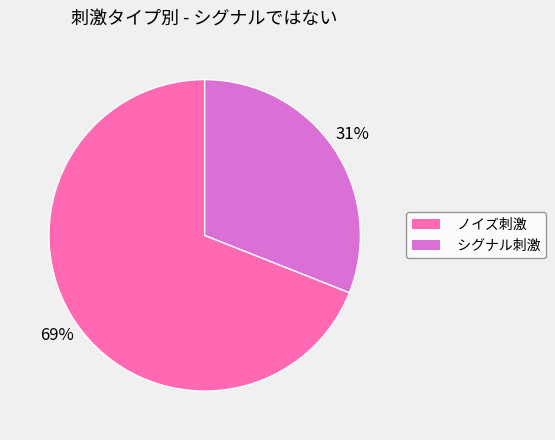

Between シグナル刺激 and ノイズ刺激, which is larger?

ノイズ刺激